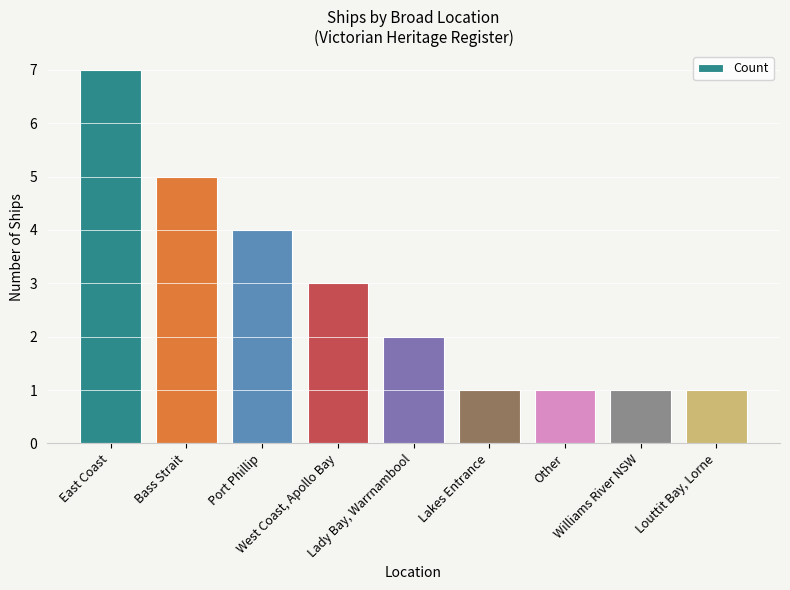

What is the maximum value shown in the chart?

7